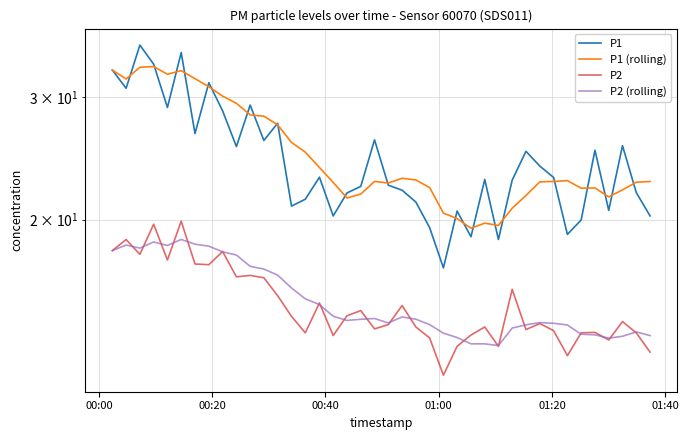

At which label does P2 first exceed 14?

00:00